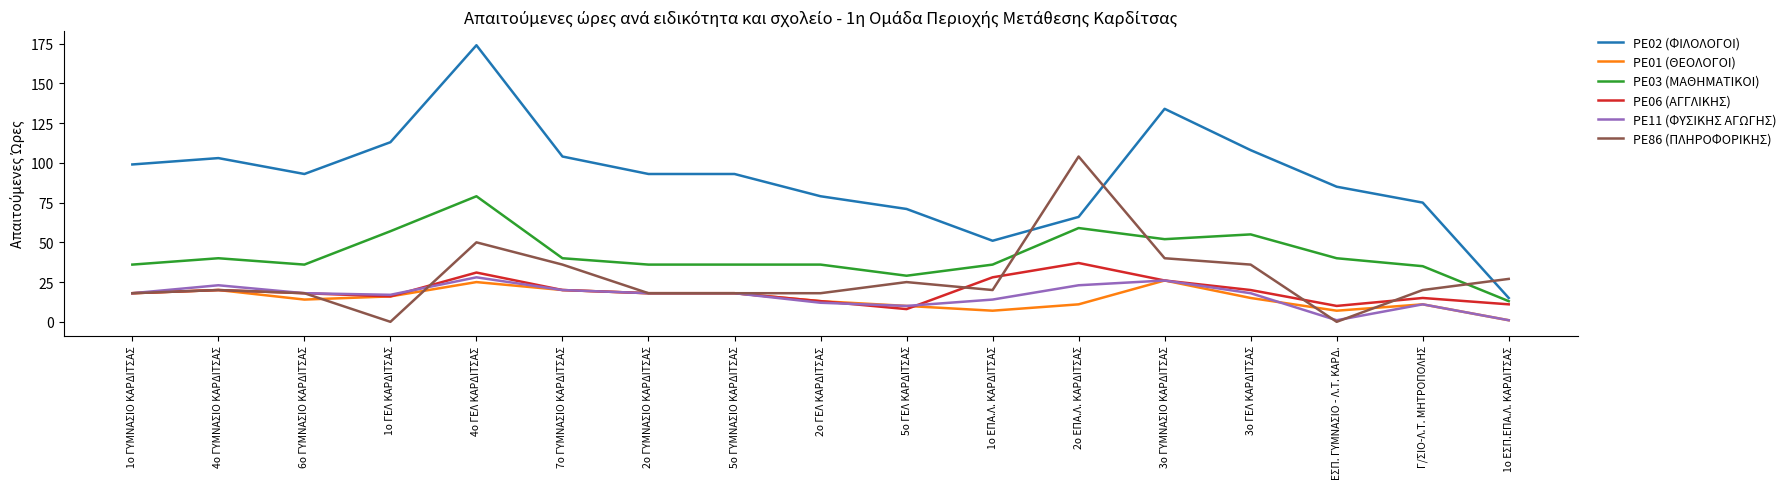

The value of PE03 (ΜΑΘΗΜΑΤΙΚΟΙ) at 2ο ΕΠΑ.Λ. ΚΑΡΔΙΤΣΑΣ is 106. True or false?

False